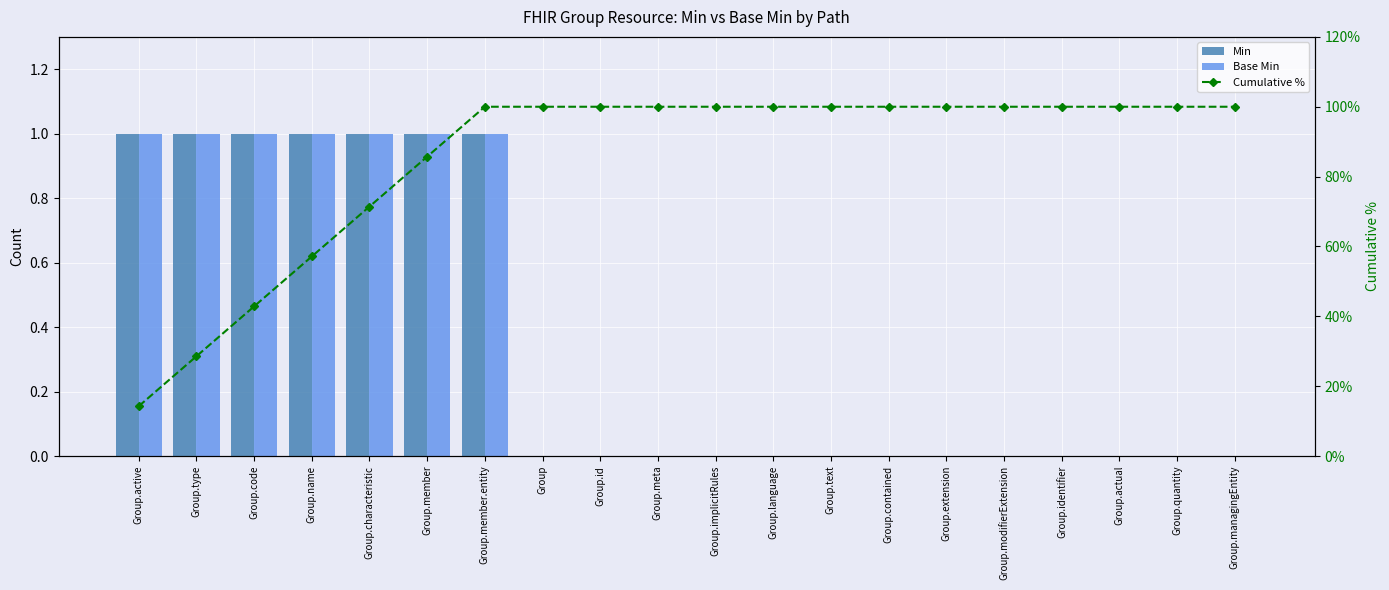

What are all the series names shown in the legend?

Min, Base Min, Cumulative %